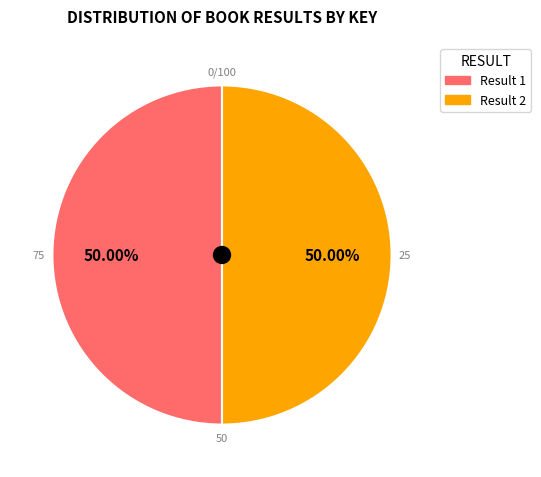

Which category has the smallest portion of the pie?

Result 2 (Yes I Can! Tell The Time)